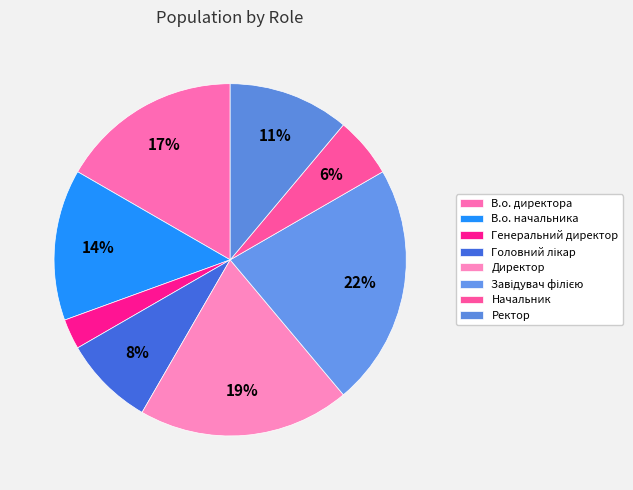

Does В.о. начальника account for over 50% of the chart?

No